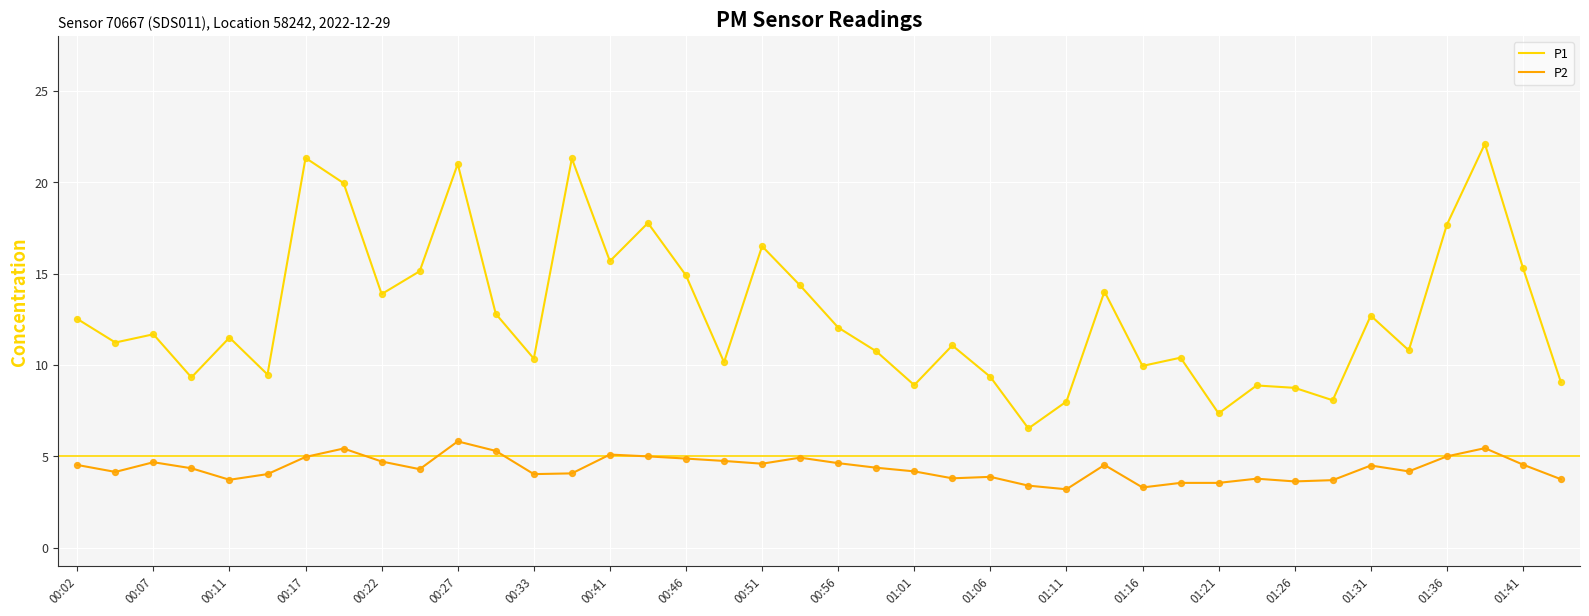

Which series has the largest total across all categories?

P1